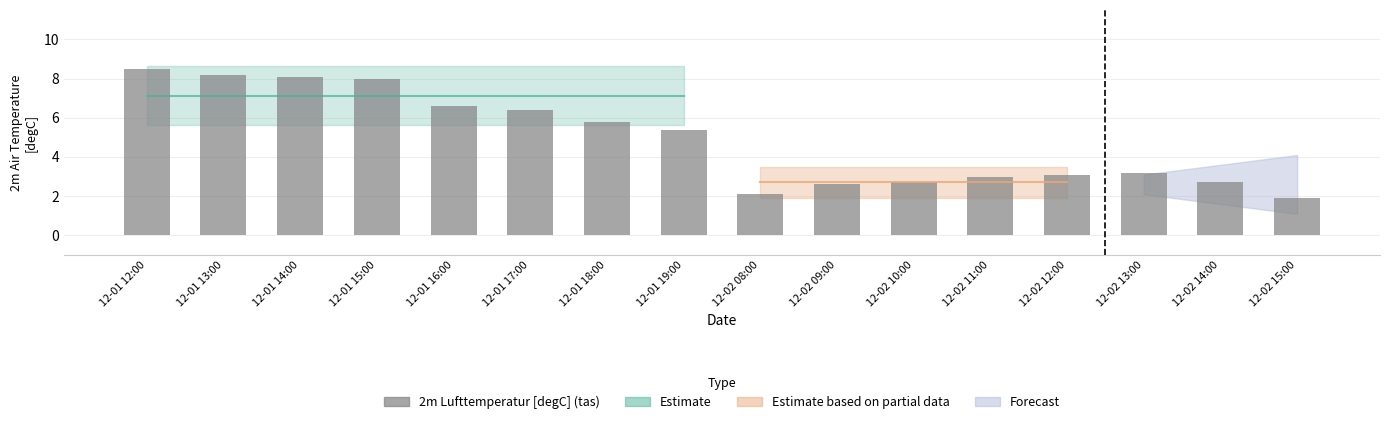

Between 12-01 17:00 and 12-01 18:00, which is larger?

12-01 17:00